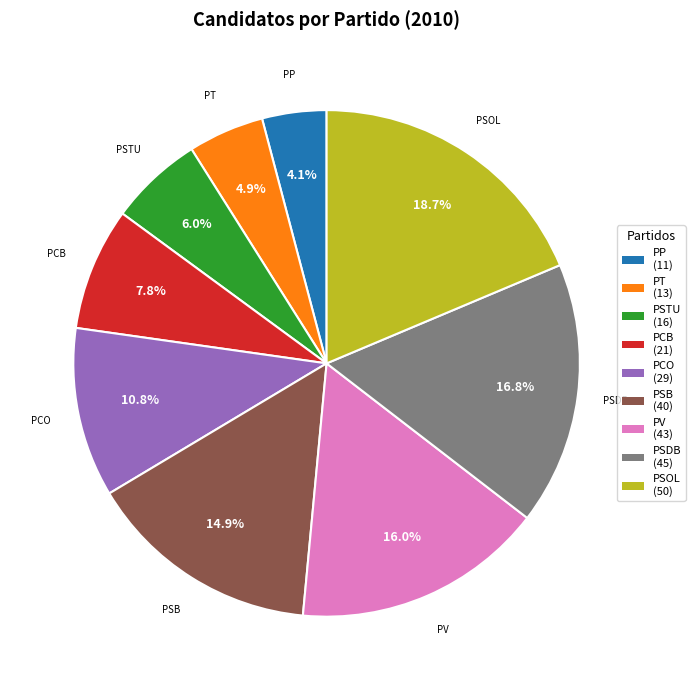

What percentage is the PSDB slice, to the nearest percent?

17%